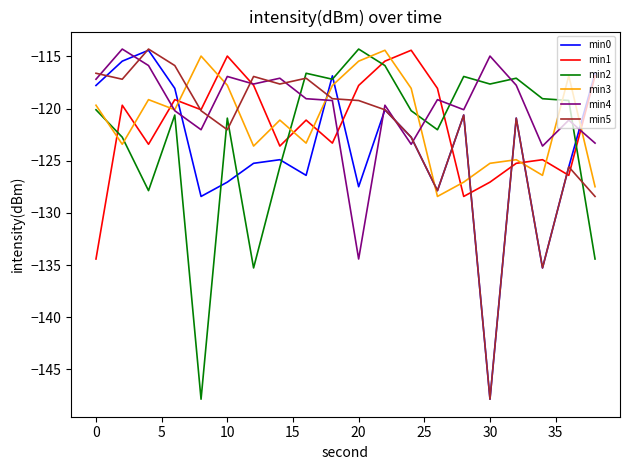

What is the maximum value for min0?

-114.4